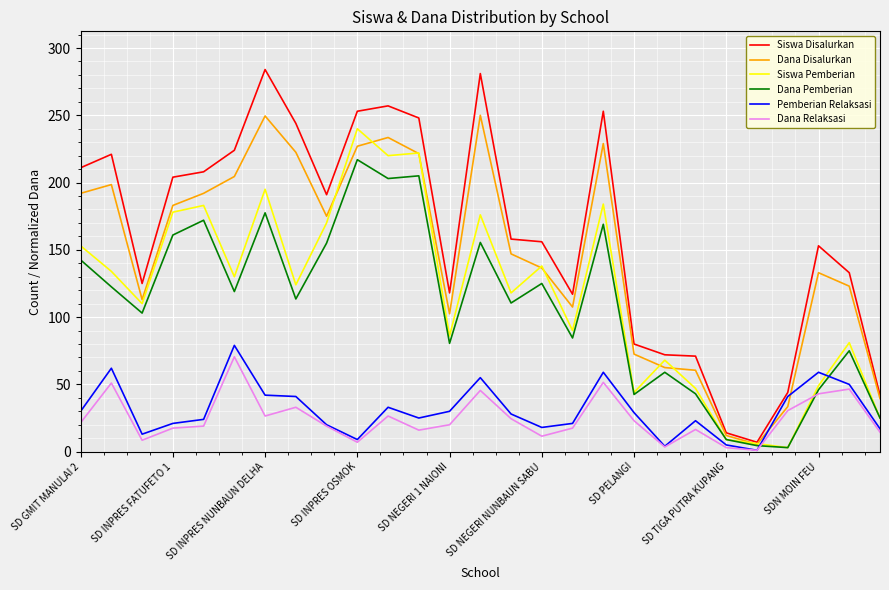

What is the highest value of the Siswa Disalurkan series?

284.0